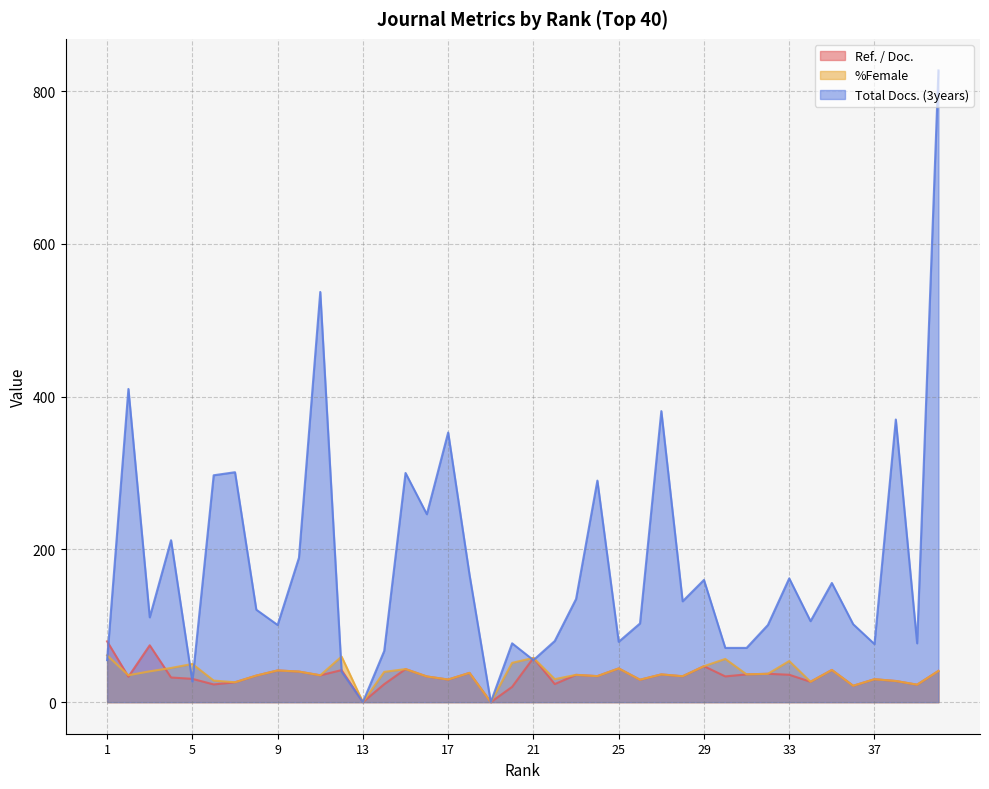

Between which two adjacent categories do Total Docs. (3years) and %Female first intersect?

1 and 2